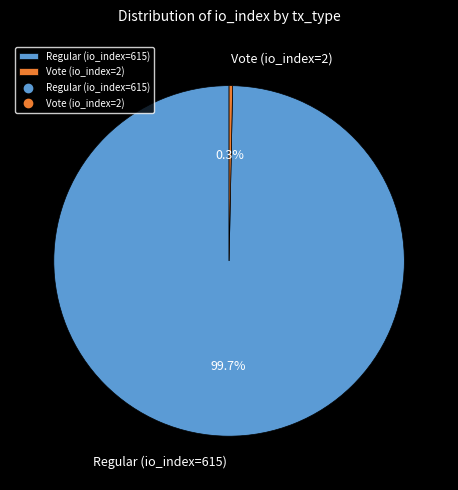

To the nearest percent, what is the difference between the largest and smallest slice percentages?

99%